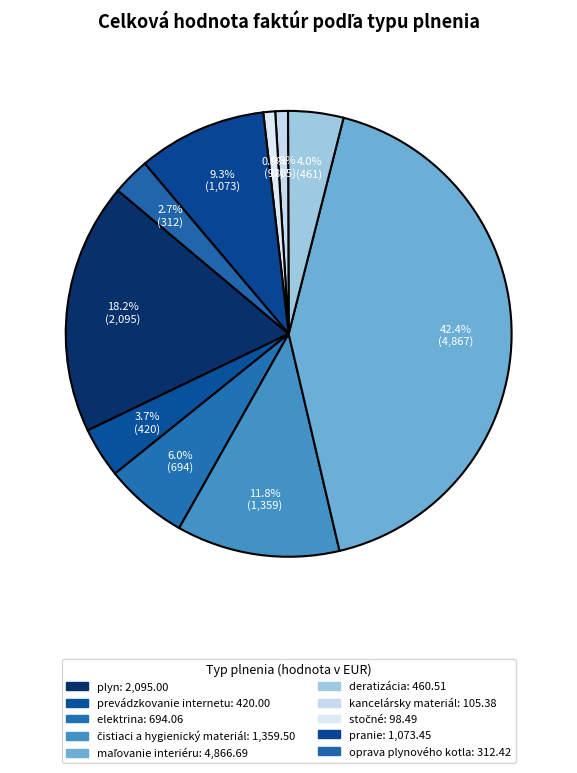

Does any single category account for the majority?

No